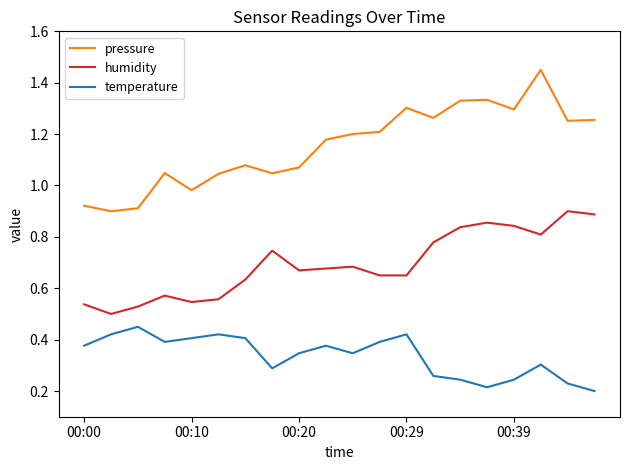

True or false: temperature and humidity cross at least once.

False